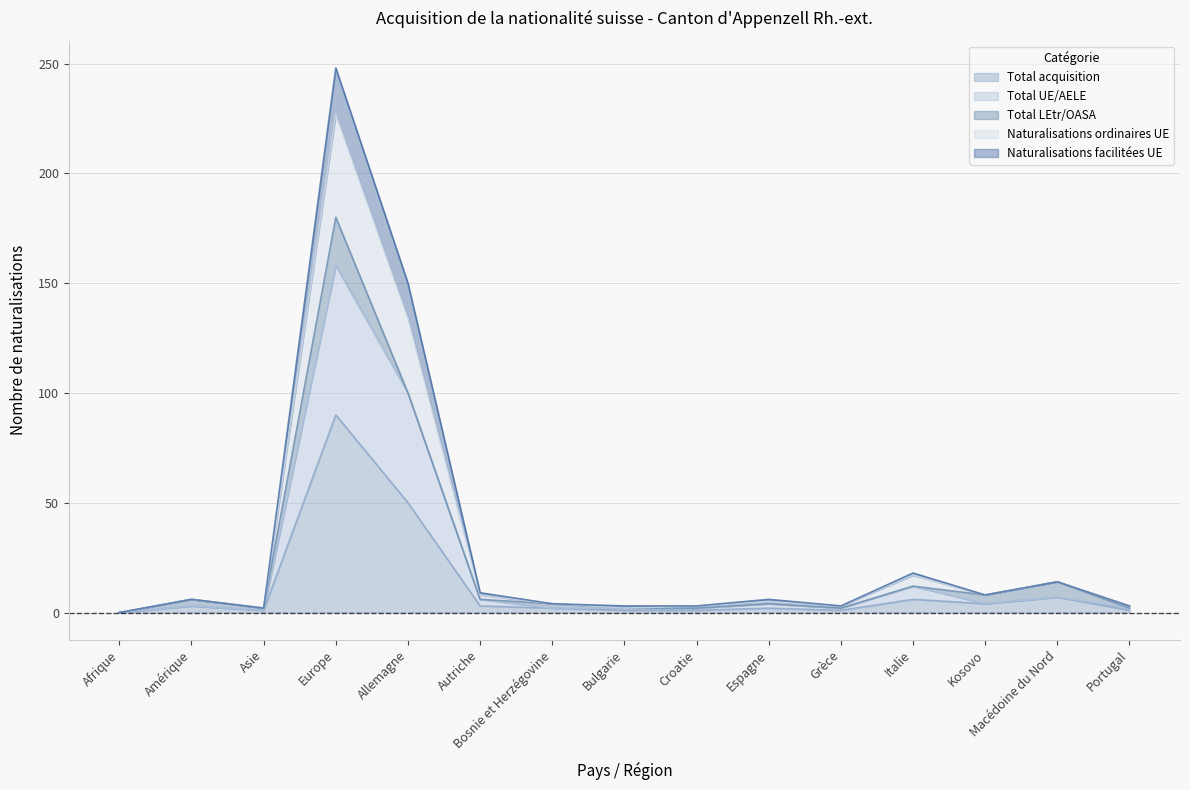

The Total acquisition series shows 50 at Allemagne. True or false?

True